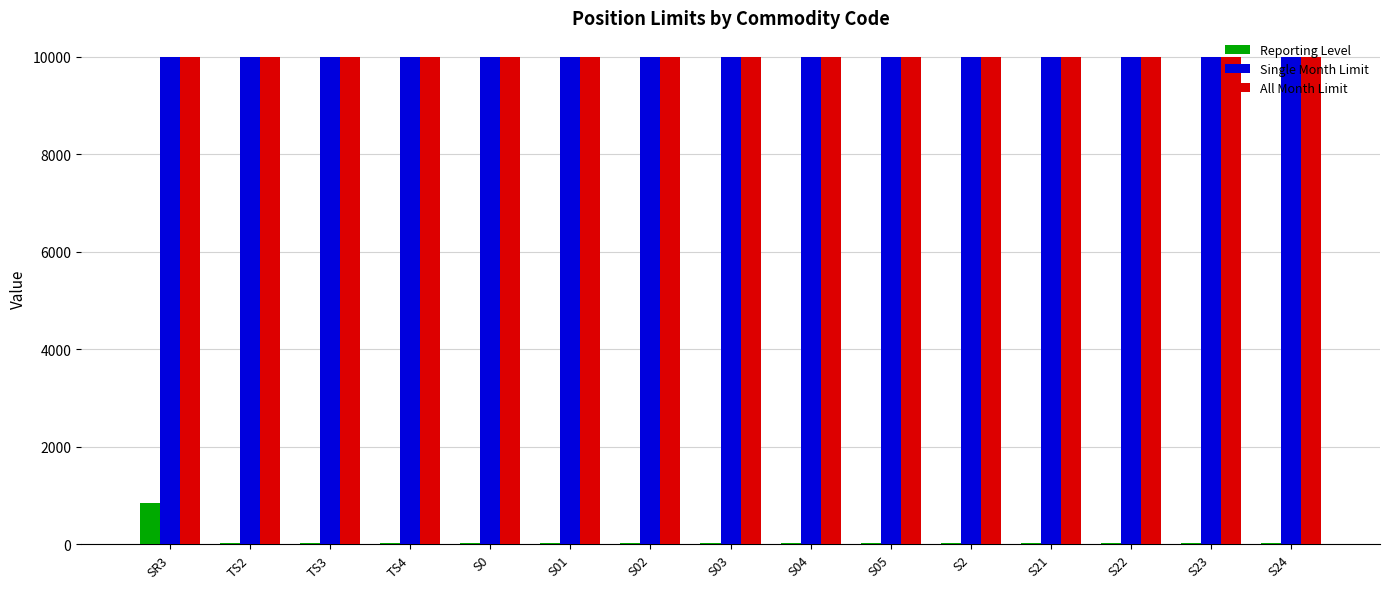

At which label does Reporting Level reach its peak?

SR3